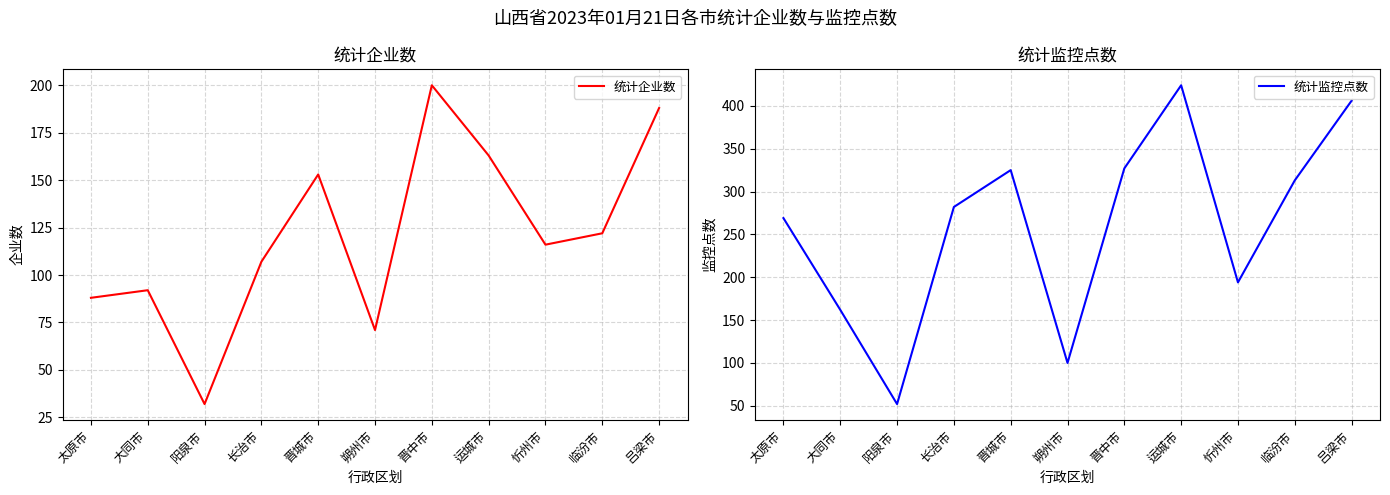

How many lines are shown in the chart?

2